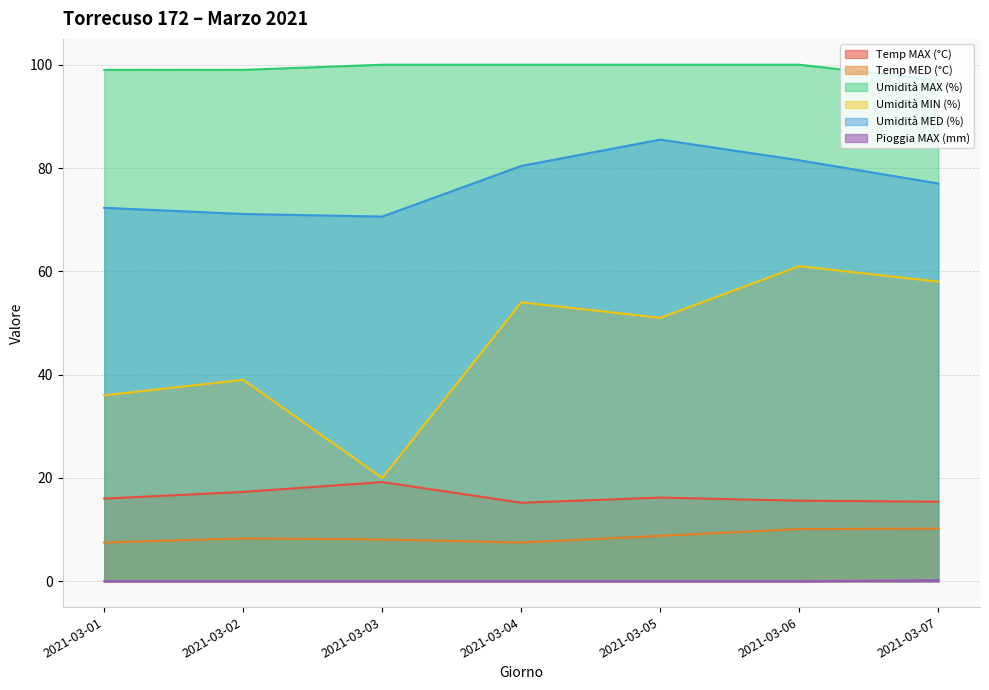

In Umidità MED (%), how many points are lower than both neighbors (excluding endpoints)?

1